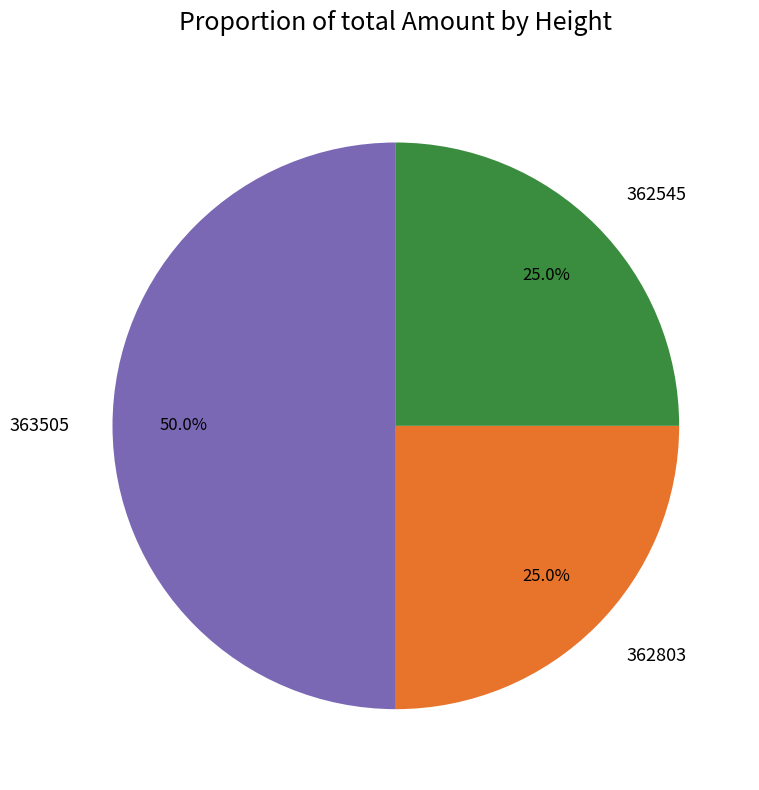

To the nearest percent, what is the difference between the largest and smallest slice percentages?

25%